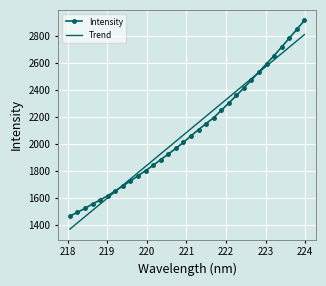

What is the minimum value for Trend?

1368.5